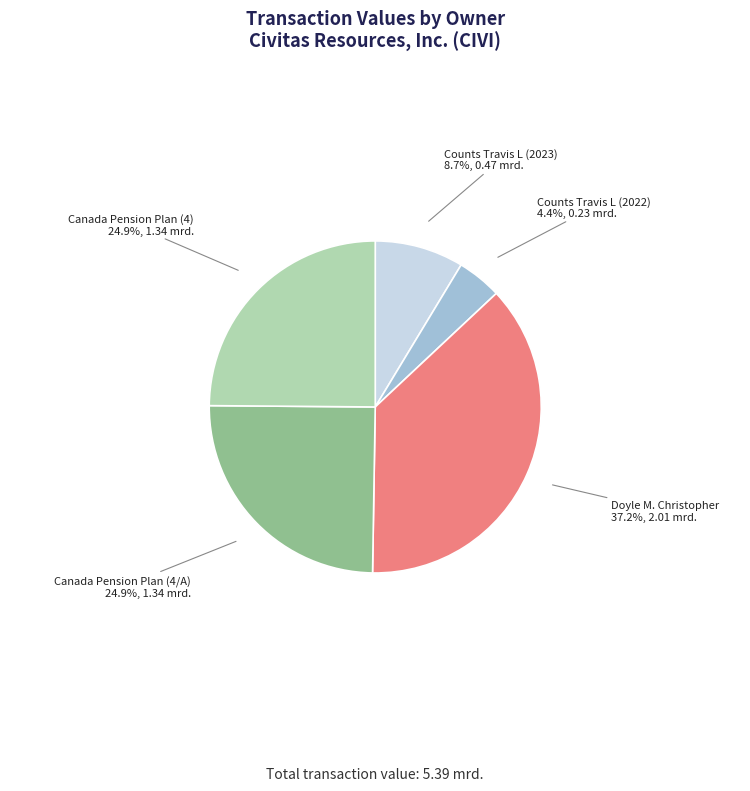

Is the sum of Doyle M. Christopher and Counts Travis L (2023) greater than half?

No